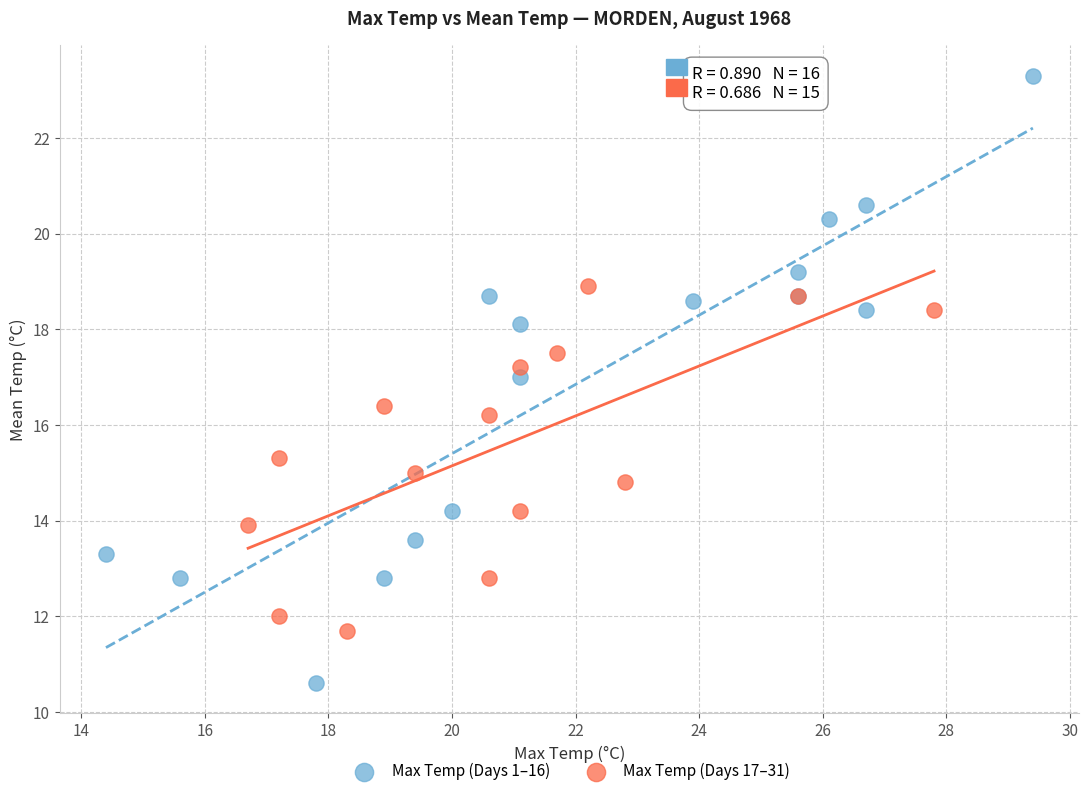

Which series contains the highest Y value?

Max Temp (Days 1–16)